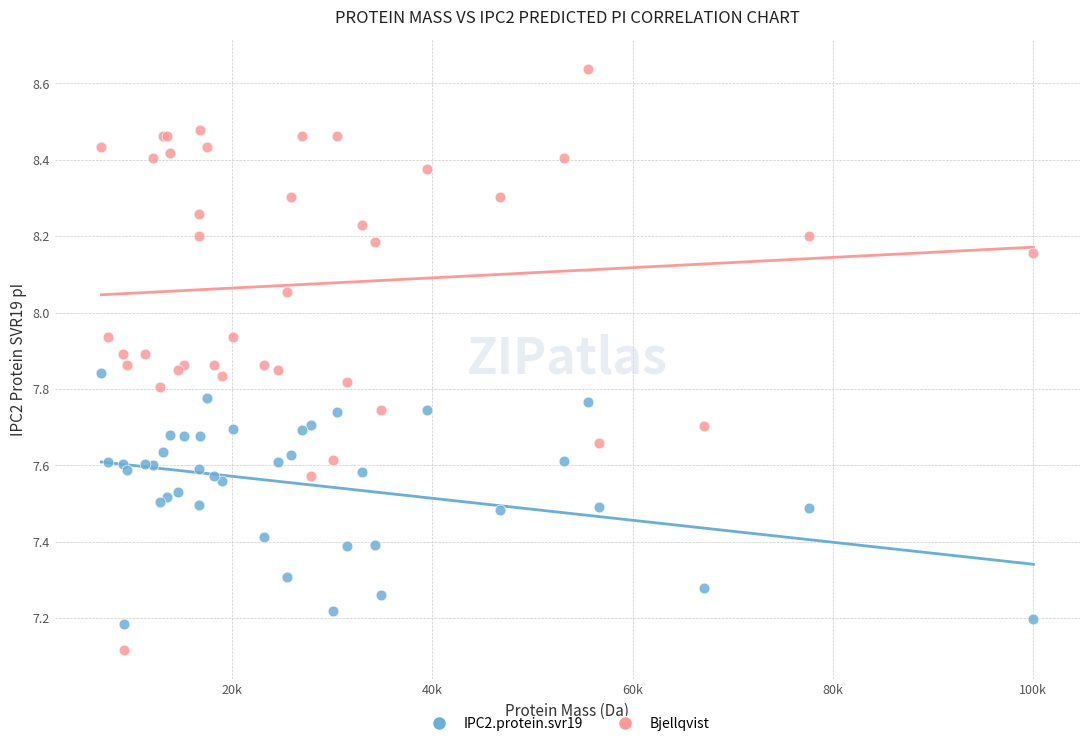

Which series has the widest spread of Y values?

Bjellqvist